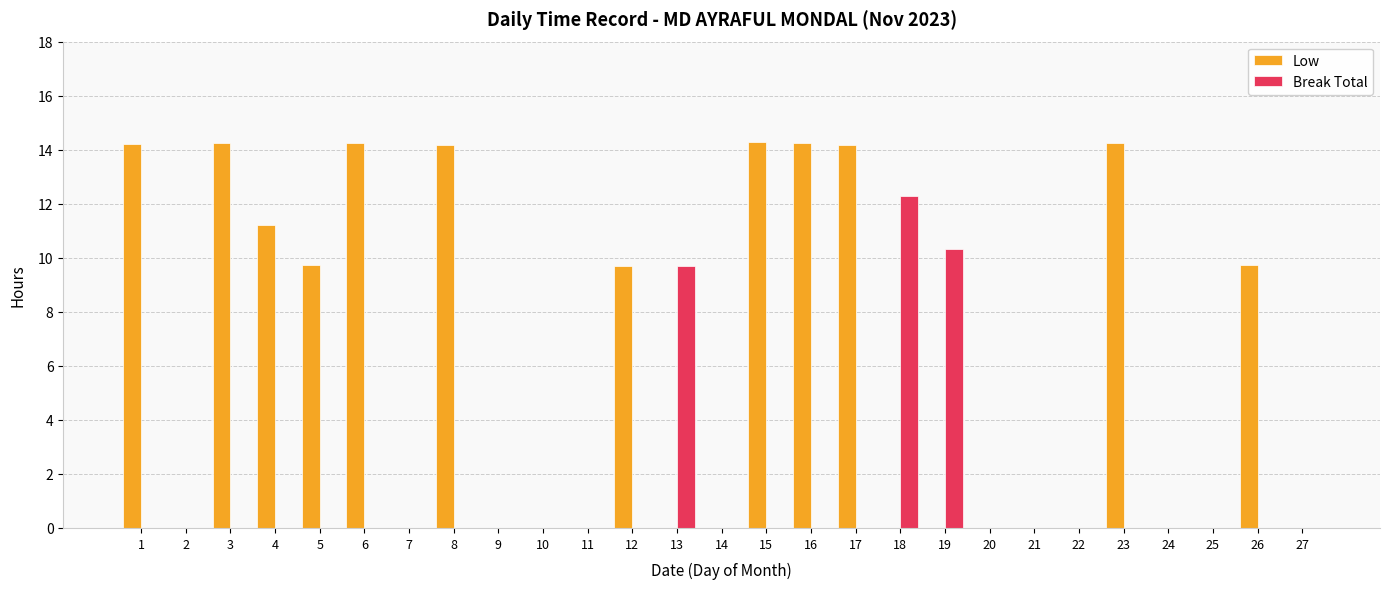

Where is Break Total nearest to the value 6?

13